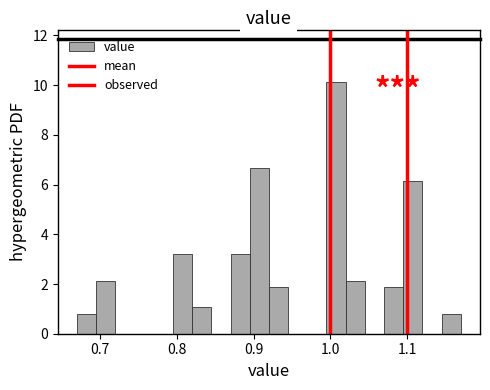

Around what value on the x-axis is the tallest bar? Give the approximate position of its centre, as read against the axis.

1.01